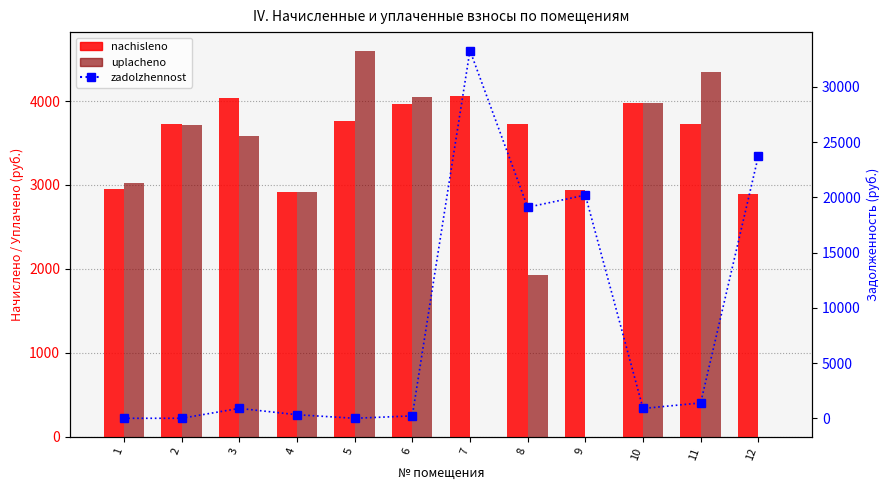

Is the value of zadolzhennost at 7 greater than the value of nachisleno at 1?

Yes